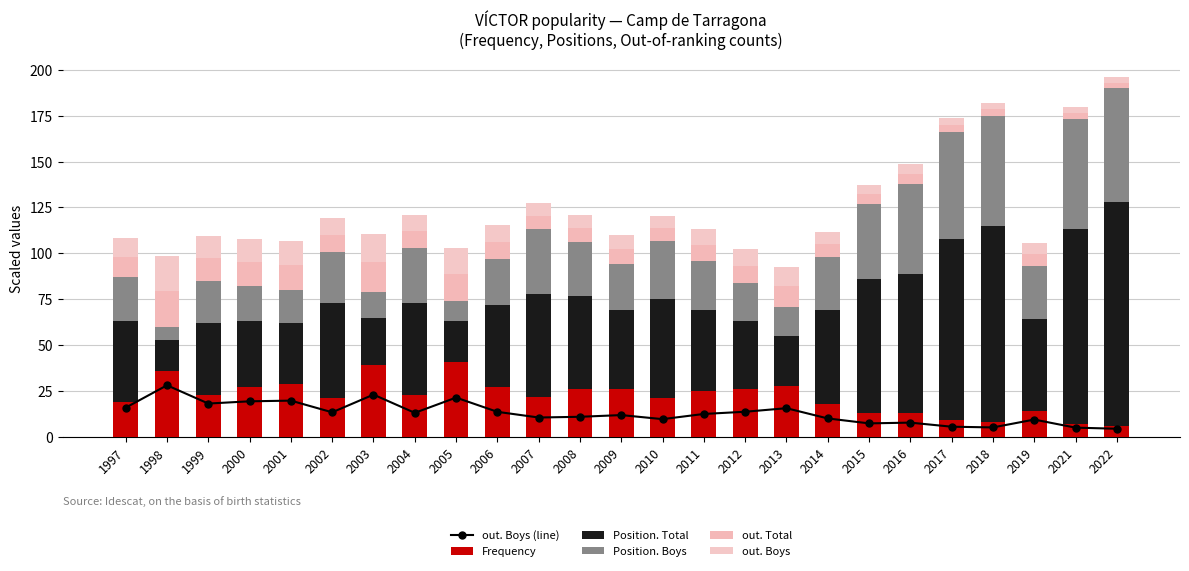

What are all the series names shown in the legend?

out. Boys (line), Frequency, Position. Total, Position. Boys, out. Total, out. Boys